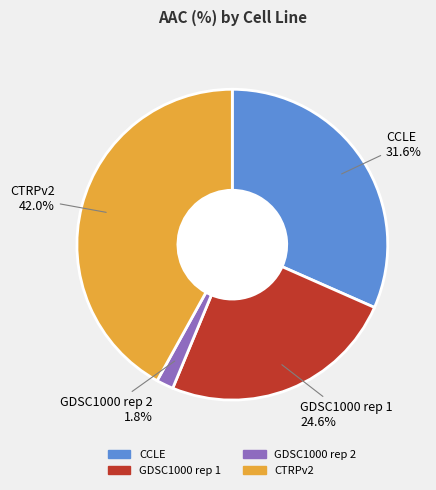

Is it true that GDSC1000 rep 2 is 2% of the pie?

True